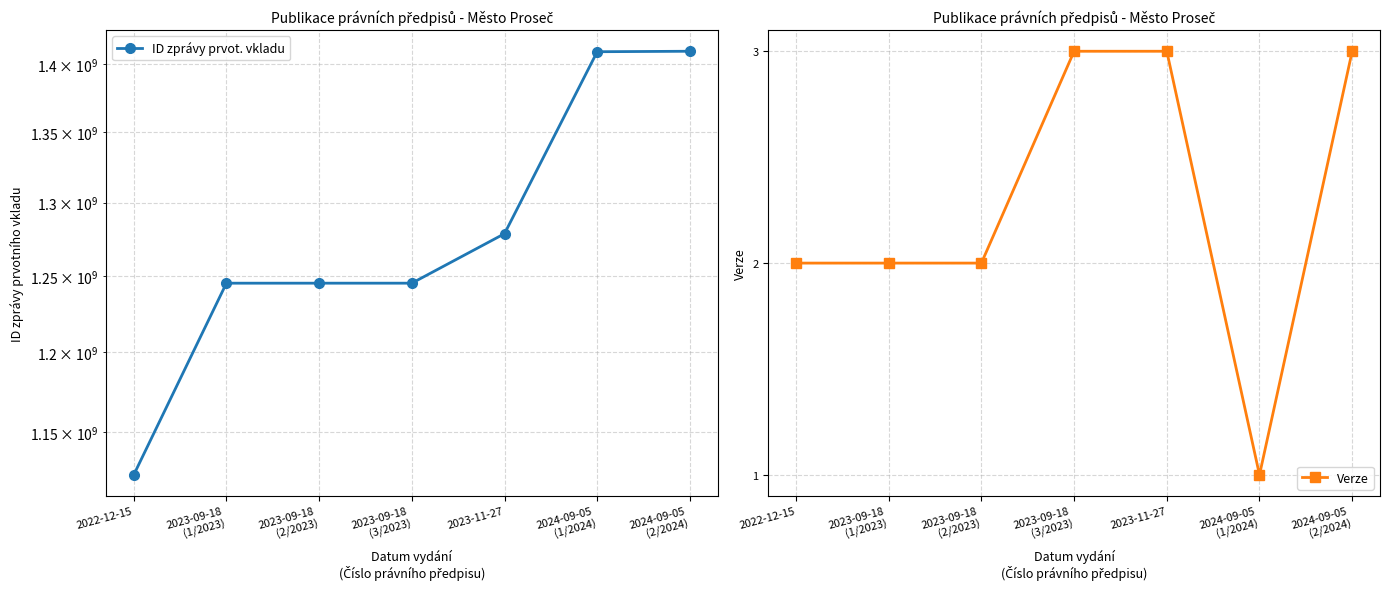

Is the value of ID zprávy prvot. vkladu at 2024-09-05
(2/2024) greater than the value of Verze at 2024-09-05
(1/2024)?

Yes